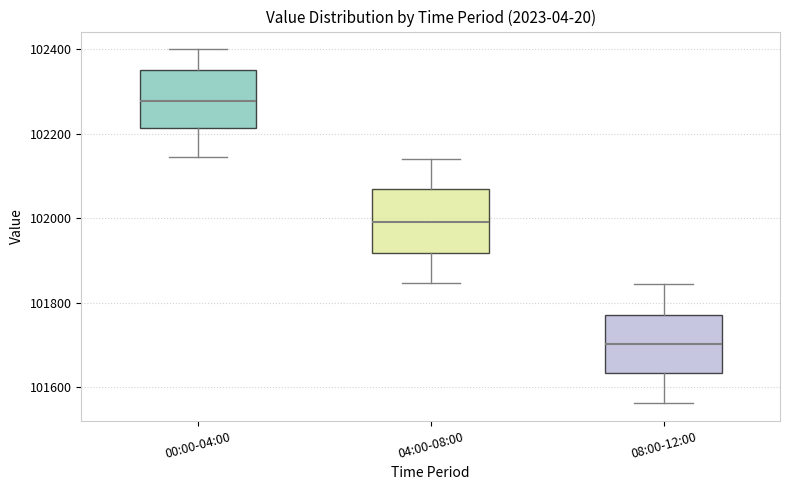

Reading left to right, read every box against the y-axis: the position of its median line, the range the box covers, and the ends of its whiskers. The values are not printed on the chart, so give them approximately, as read against the axis.

00:00-04:00: median 102280, box 102220 to 102360, whiskers 102140 to 102400
04:00-08:00: median 102000, box 101920 to 102080, whiskers 101840 to 102140
08:00-12:00: median 101700, box 101640 to 101780, whiskers 101560 to 101840